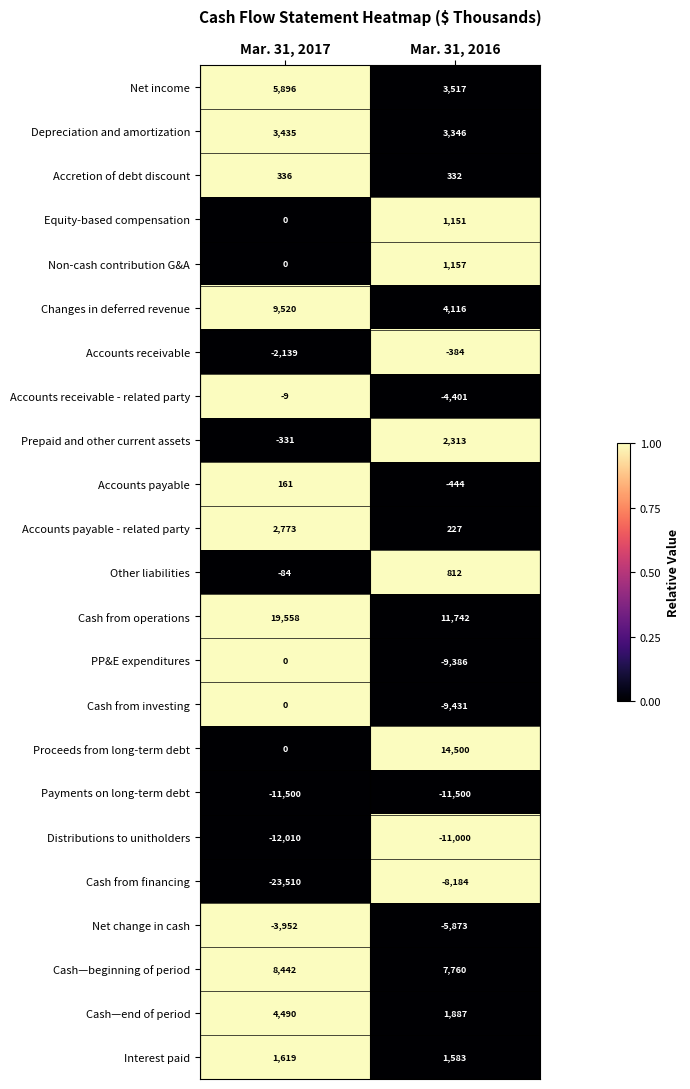

What value does the Net income series have at Mar. 31, 2016?

3517